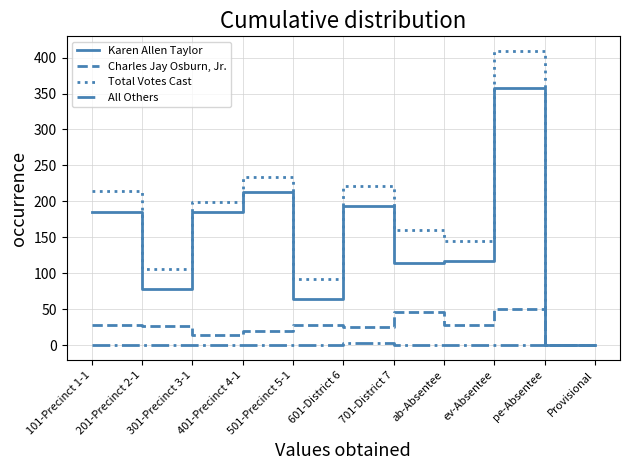

Is the value of Total Votes Cast at 701-District 7 greater than the value of Karen Allen Taylor at 101-Precinct 1-1?

No